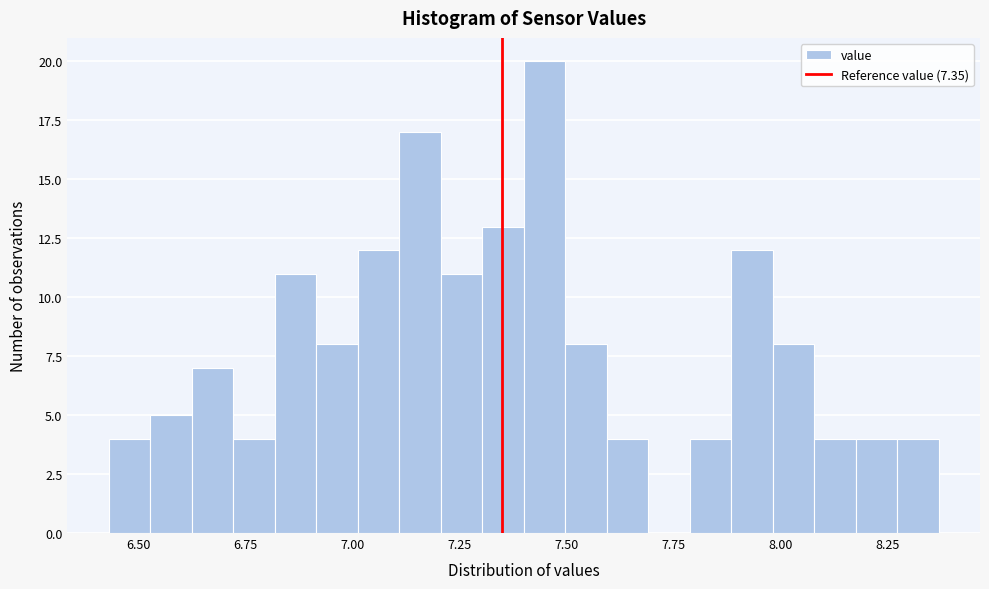

Read against the x-axis, roughly where is the centre of the tallest bar?

7.45